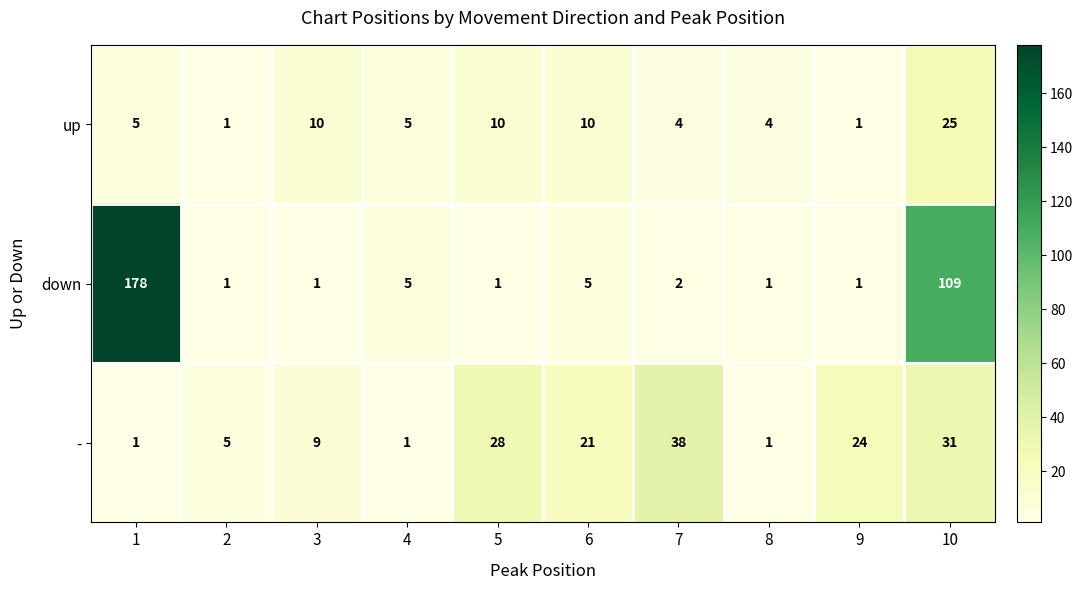

Is it true that down equals 109 at 10?

True